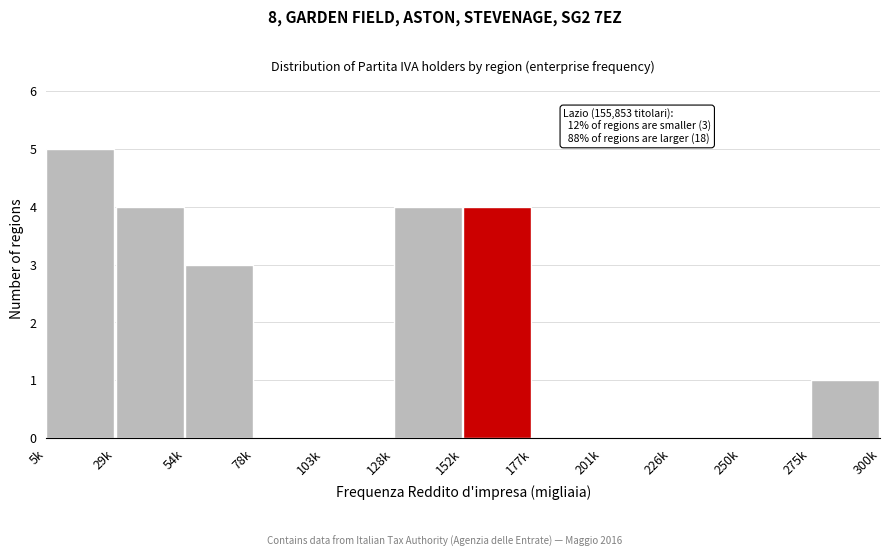

Reading left to right, transcribe all the data shown in this chart.

5k=5	29k=4	54k=3	78k=0	103k=0	128k=4	152k=4	177k=0	201k=0	226k=0	250k=0	275k=1